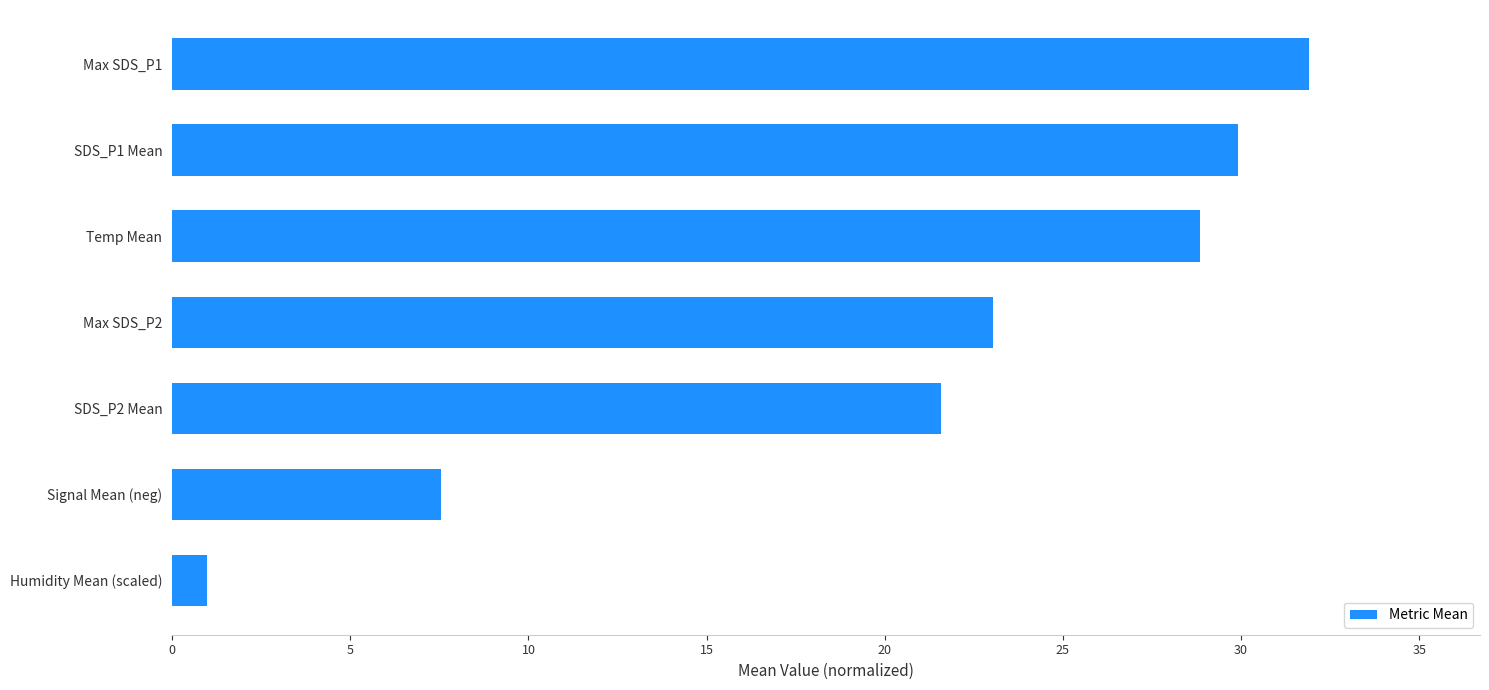

What is the average value?

20.5